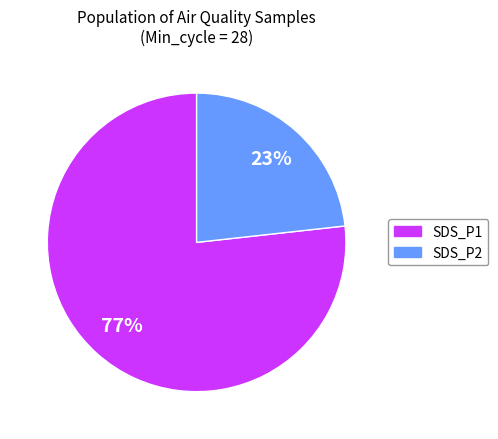

Does any single category account for the majority?

Yes